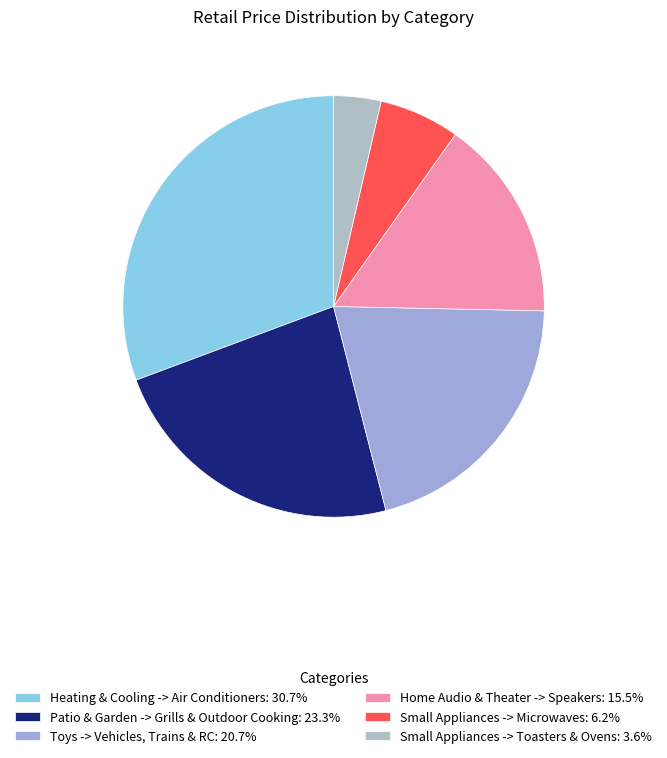

Rank the categories by value from highest to lowest.

Heating & Cooling -> Air Conditioners, Patio & Garden -> Grills & Outdoor Cooking, Toys -> Vehicles, Trains & RC, Home Audio & Theater -> Speakers, Small Appliances -> Microwaves, Small Appliances -> Toasters & Ovens